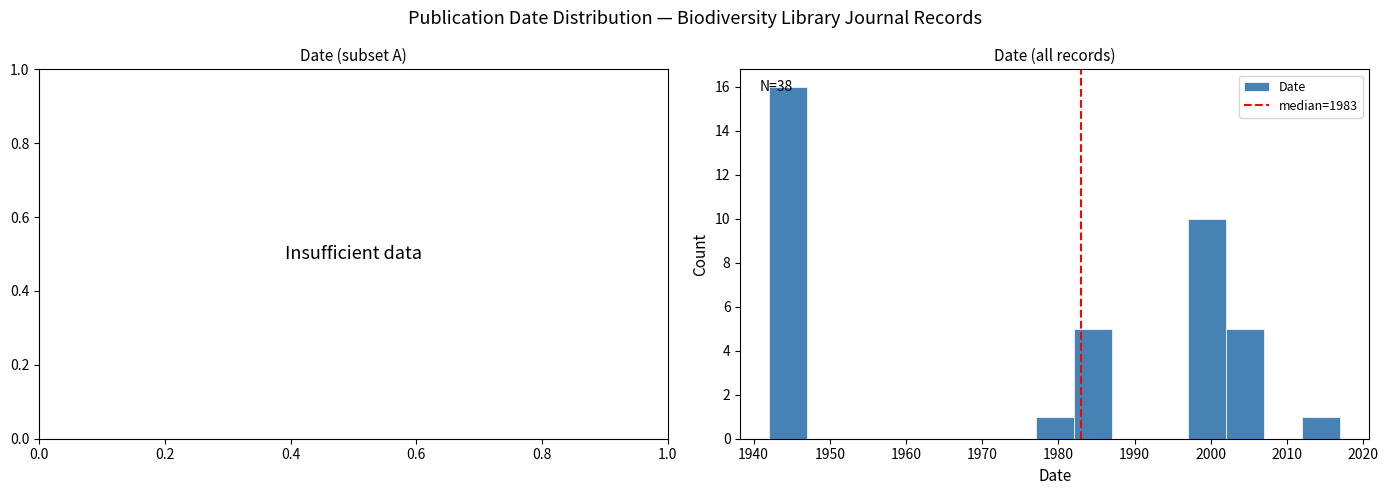

Over which range of the x-axis is the bar tallest?

1942 to 1947